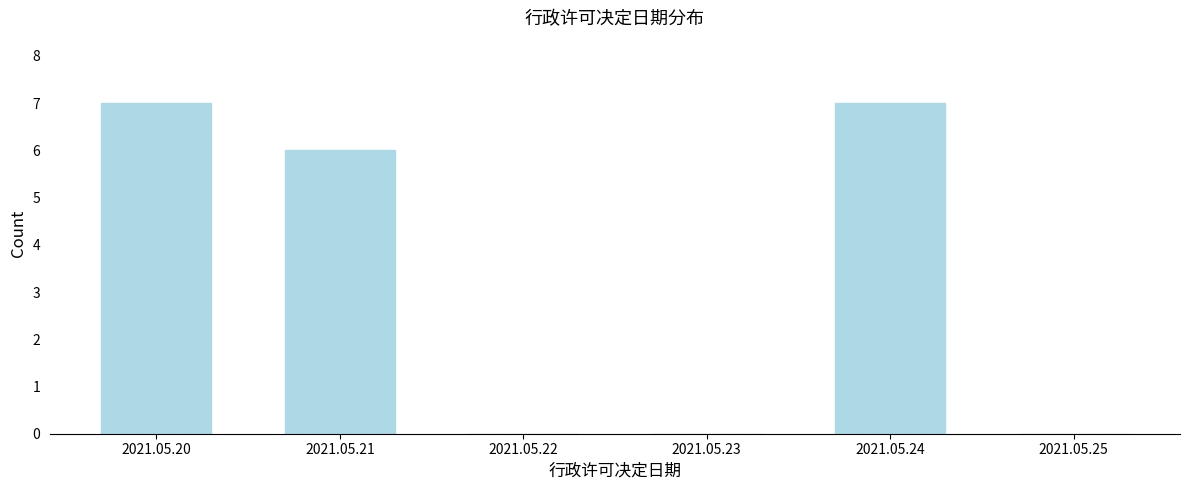

Reading left to right, what are all the values shown in this chart?

2021.05.20=7	2021.05.21=6	2021.05.22=0	2021.05.23=0	2021.05.24=7	2021.05.25=0